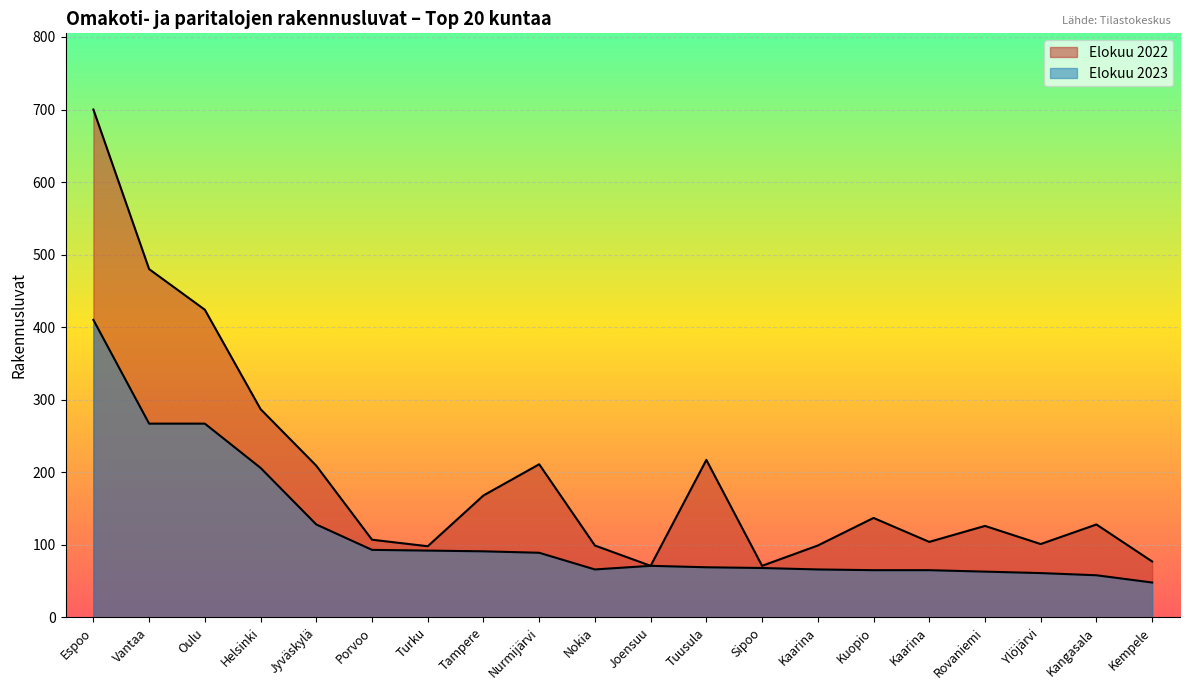

What is the smallest value displayed?

48